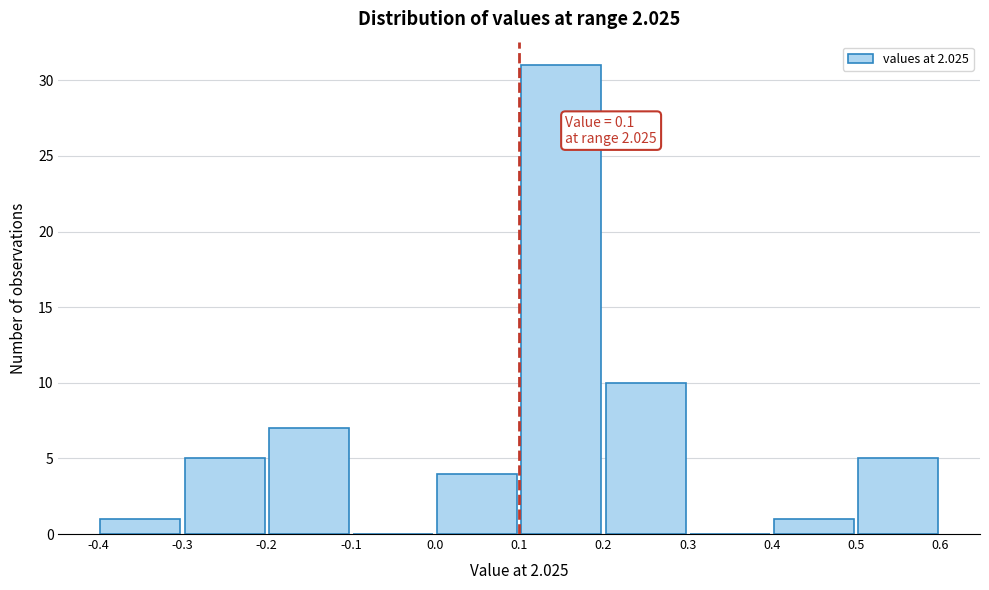

Over which range of the x-axis is the bar tallest?

0.1 to 0.2